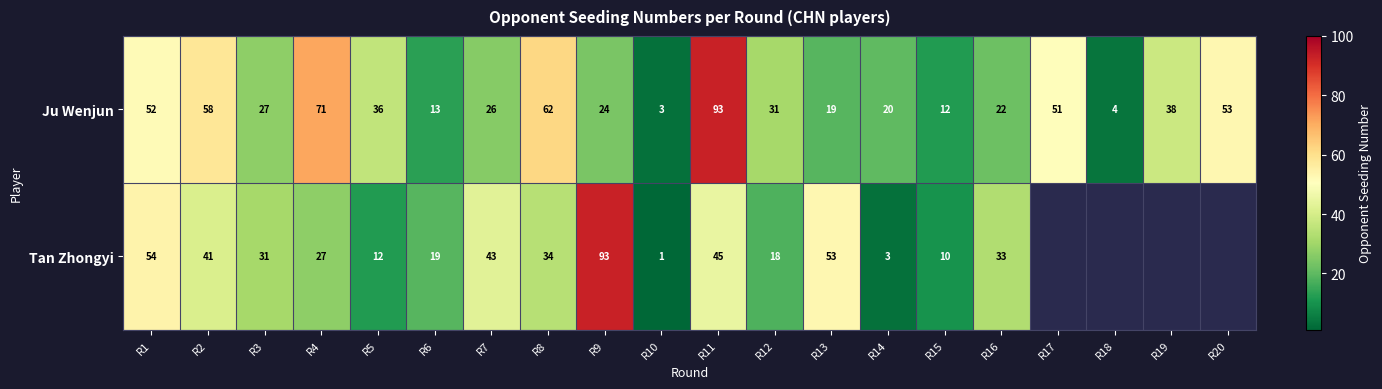

At which category does the chart reach its peak across all series?

R11